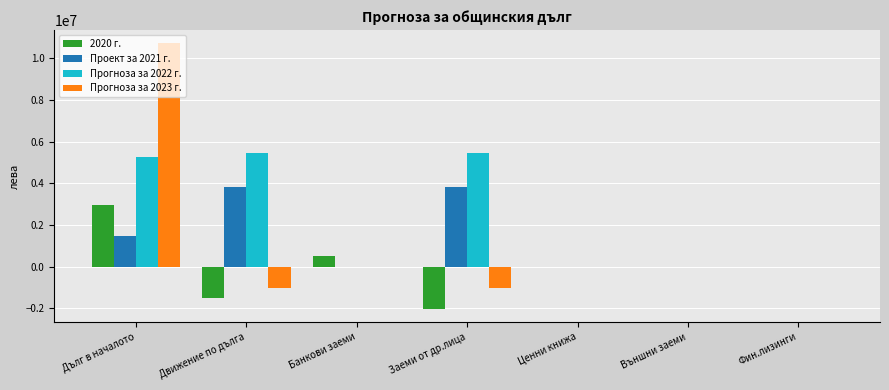

Is it true that Проект за 2021 г. equals -2105826 at Ценни книжа?

False